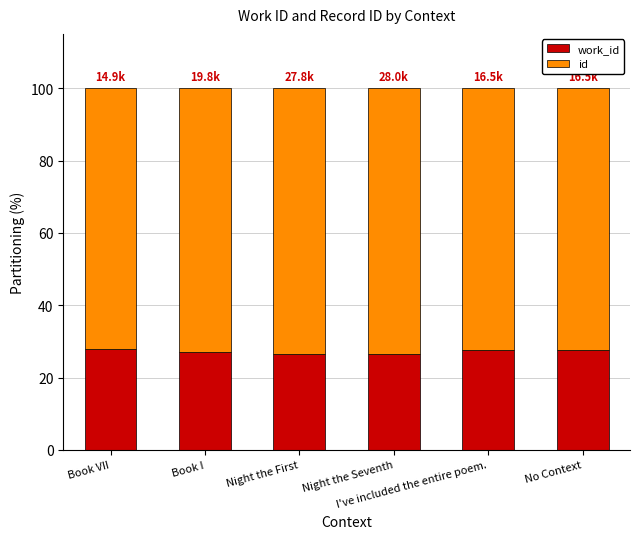

What is the label of the 6th bar from the right?

Book VII